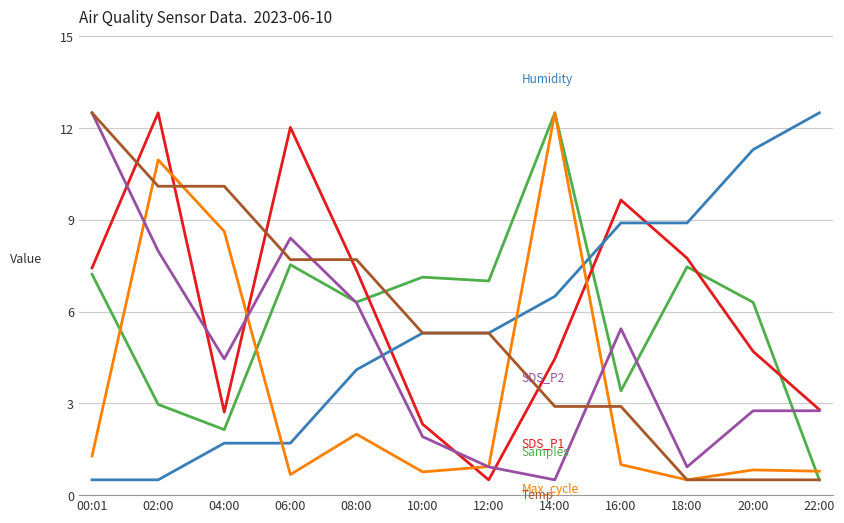

How many lines are shown in the chart?

6